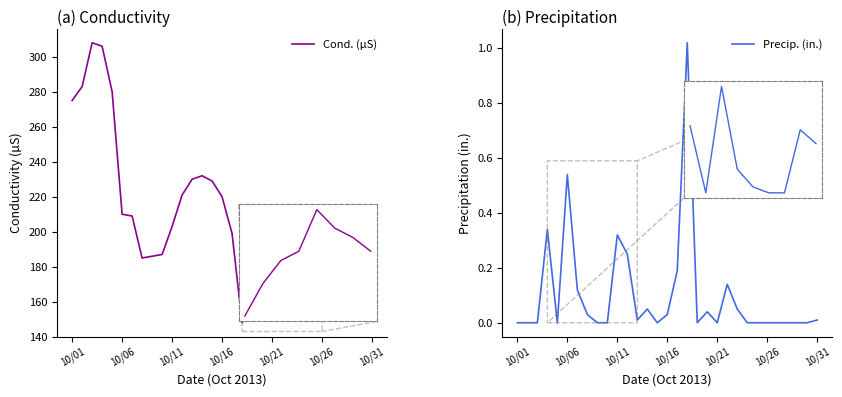

Is the value of Cond. (µS) at 10/01 greater than the value of Precip. (in.) at 10/26?

Yes